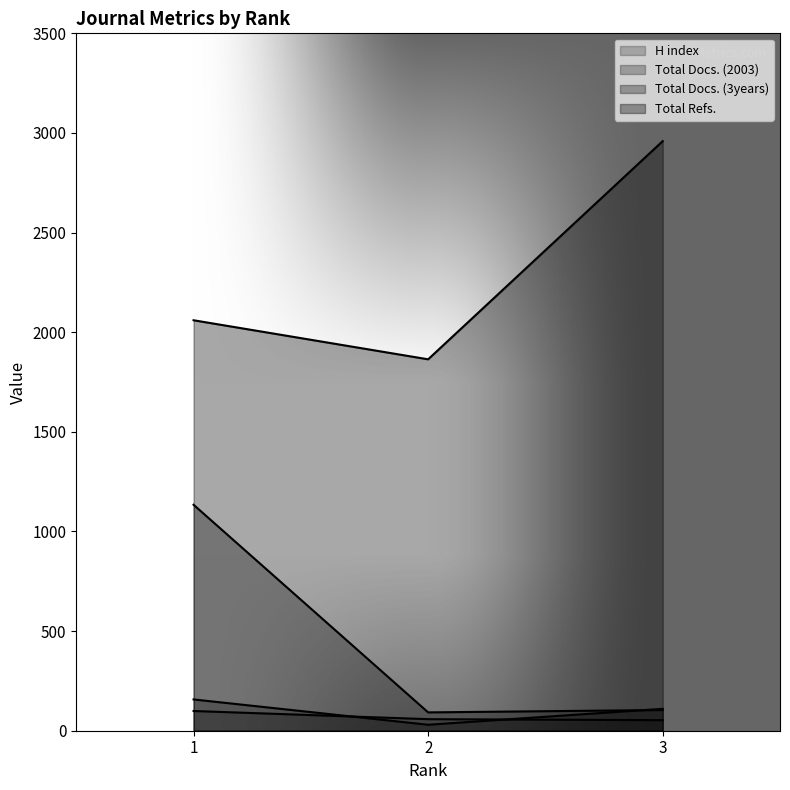

Which series has the largest range (max minus min)?

Total Refs.